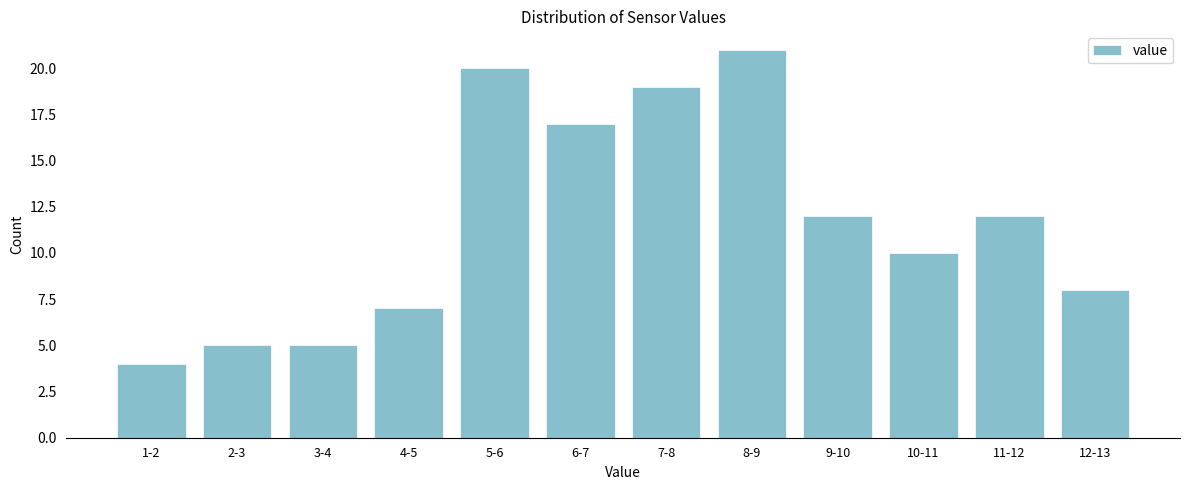

Reading right to left, transcribe all the data shown in this chart.

8	12	10	12	21	19	17	20	7	5	5	4